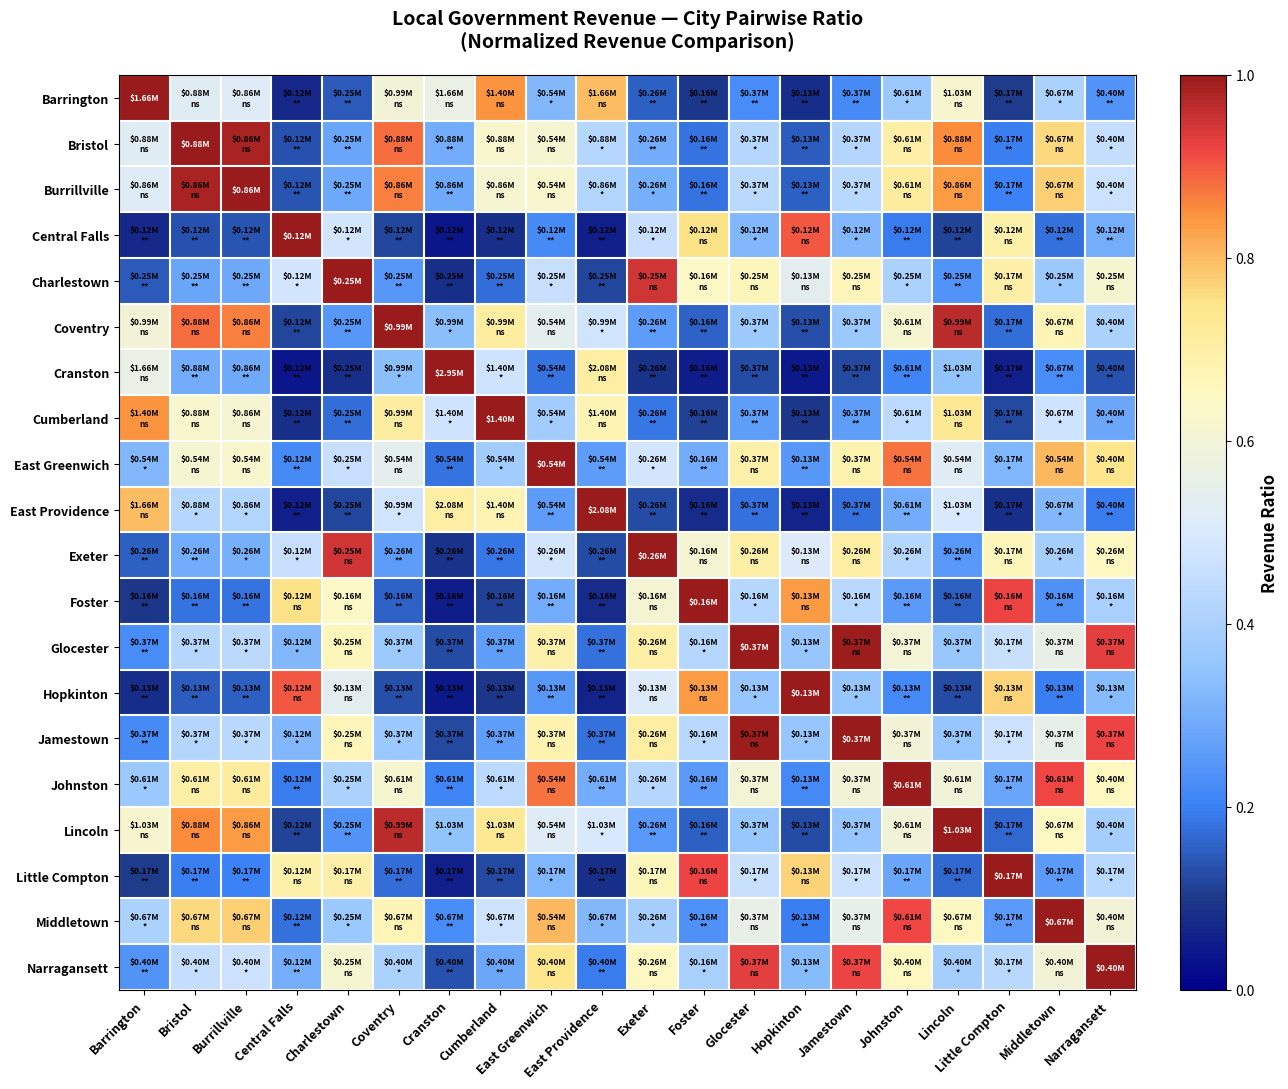

At which category does the chart reach its peak across all series?

Barrington